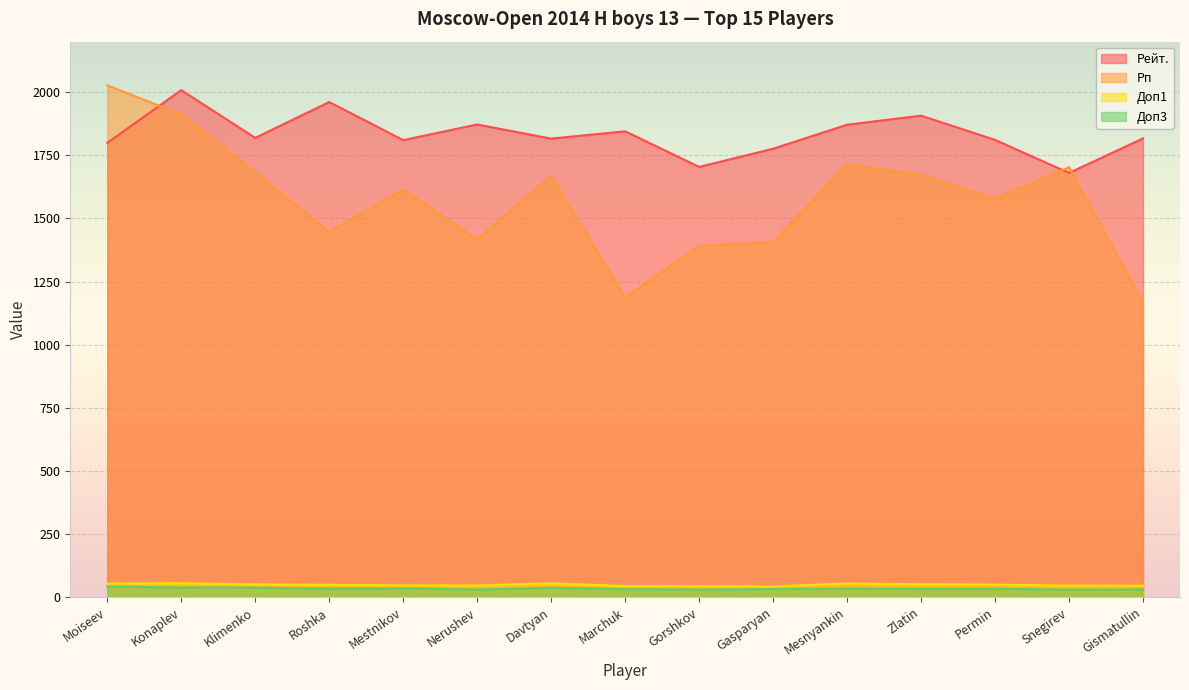

Which series changed the most between Moiseev and Gismatullin?

Рп